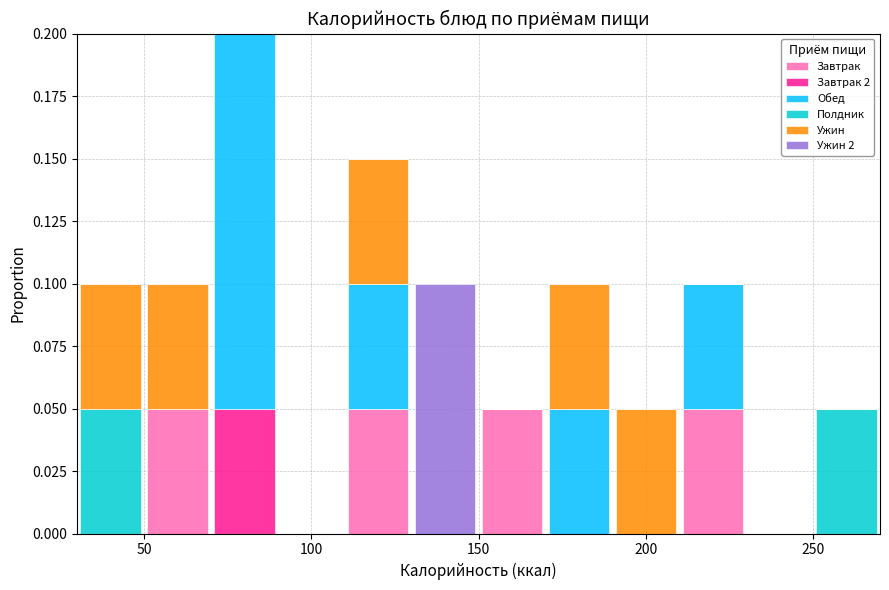

Which range on the x-axis has the tallest stacked bar (by total height)?

70 to 90